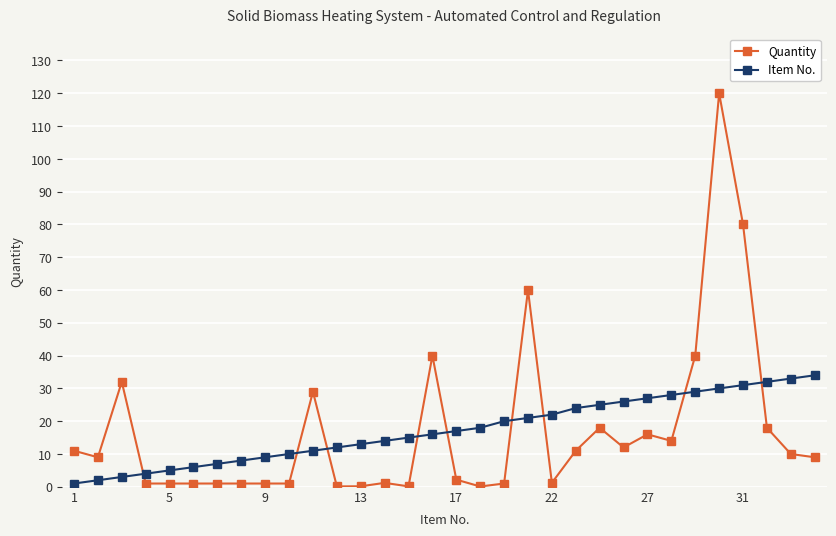

What is the difference between the maximum and minimum values in the Item No. series?

33.0